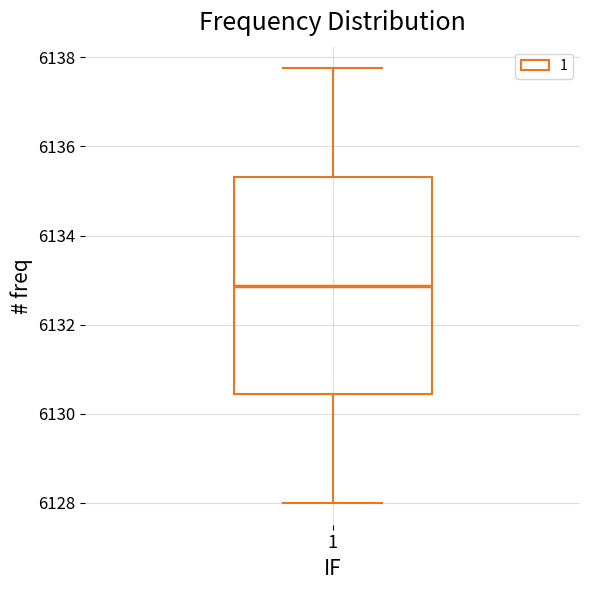

Read this box plot against the y-axis: the position of the median line, the range covered by the box, and the ends of both whiskers. The values are not printed on the chart, so give them approximately, as read against the axis.

median 6132.8, box 6130.4 to 6135.4, whiskers 6128.0 to 6137.8